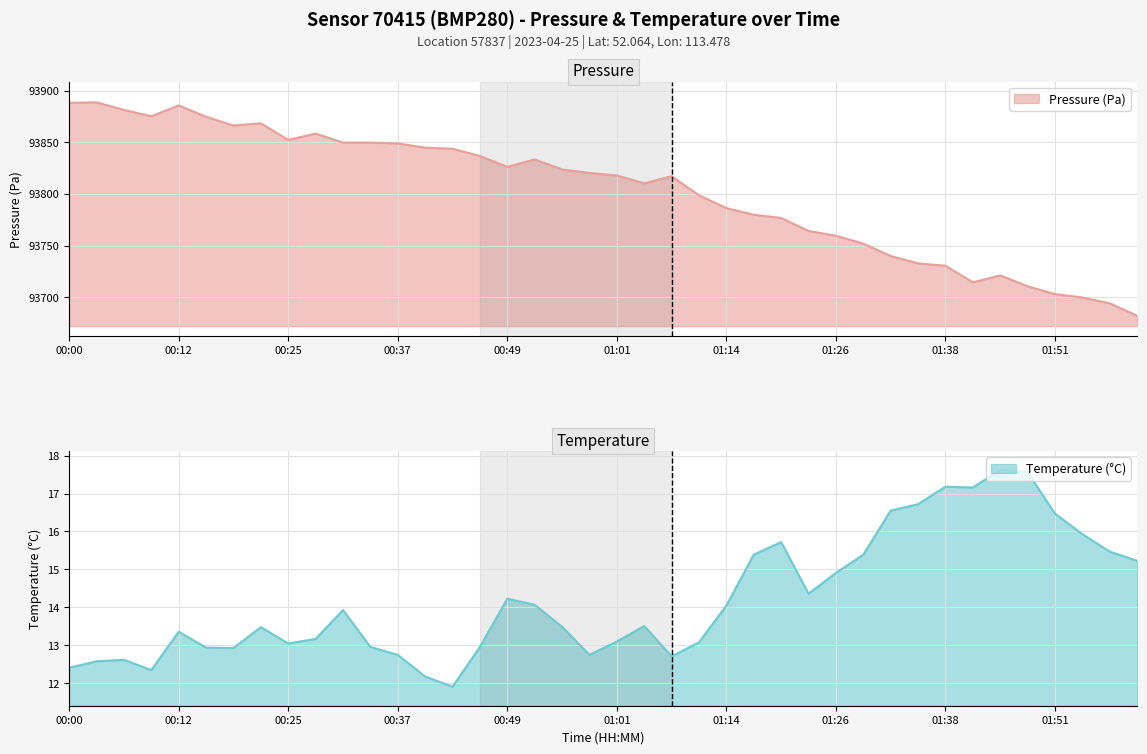

At which label is pressure closest to 93785?

01:14